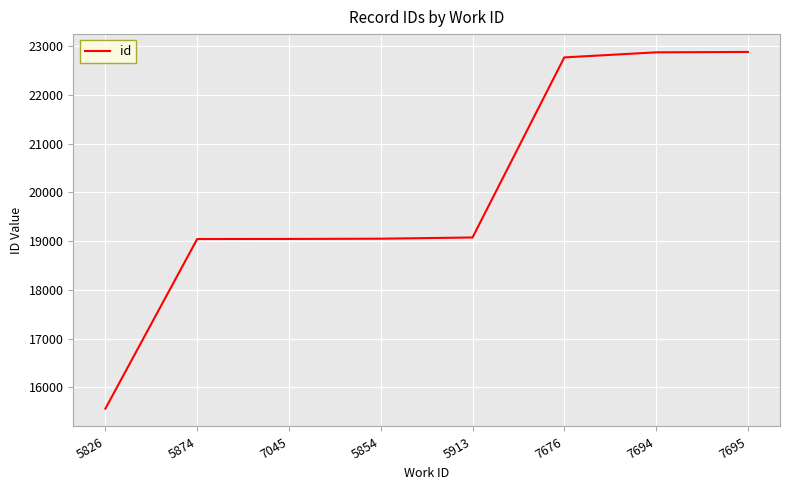

Approximately how many times larger is the value at 5874 compared to 7045?

1.0